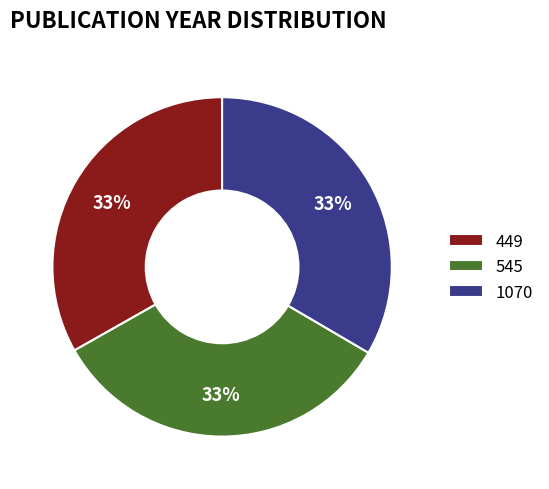

To the nearest percent, what percentage of the pie is 449?

33%